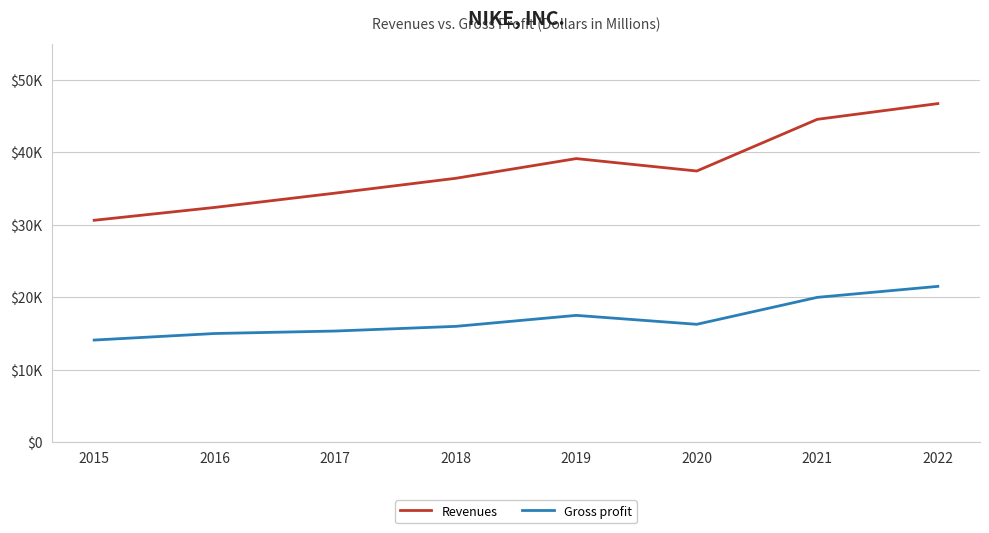

At which label does Gross profit first exceed 16241?

2019